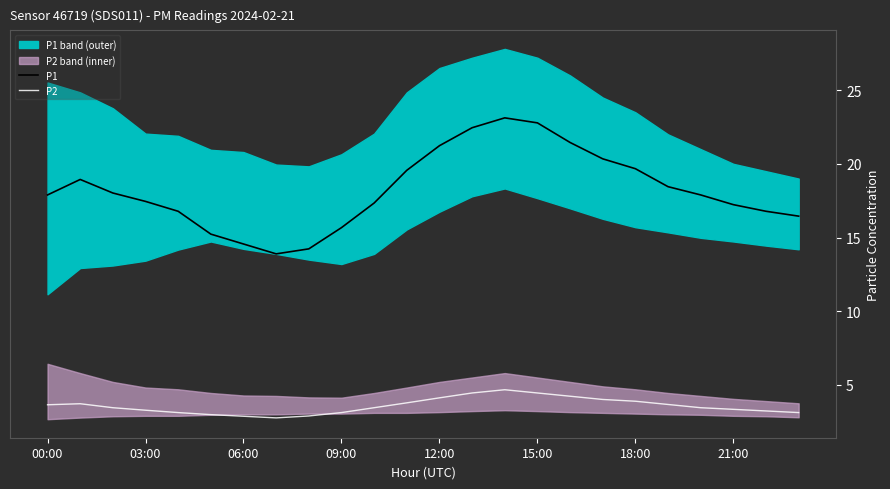

True or false: P1 and P2 intersect in this chart.

False